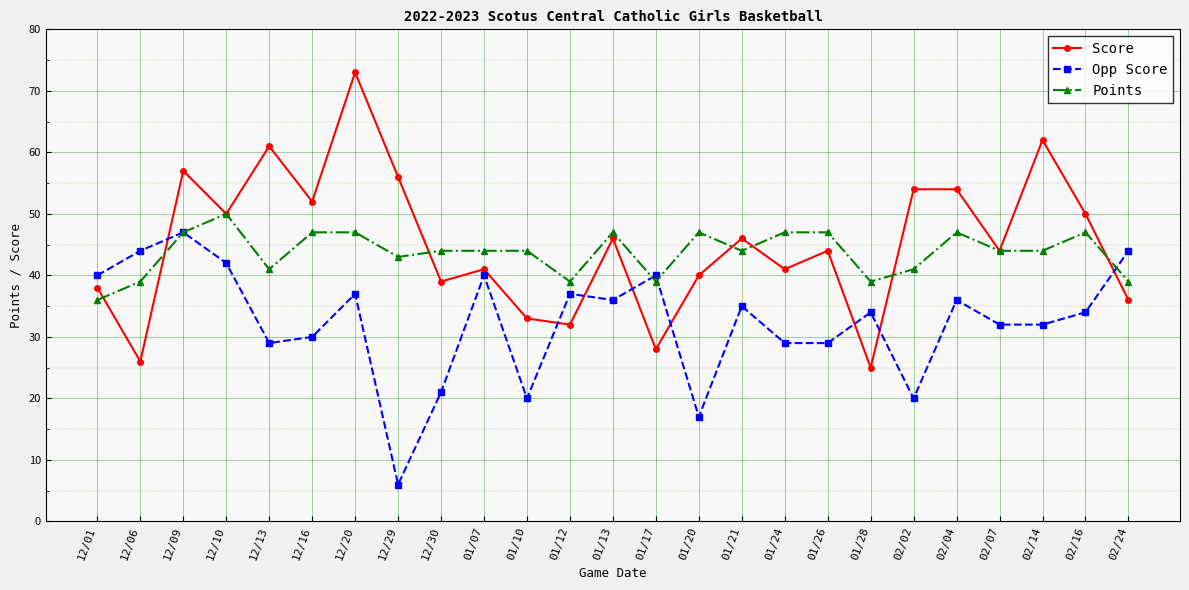

What is the value of the Points point at the 7th from the left?

47